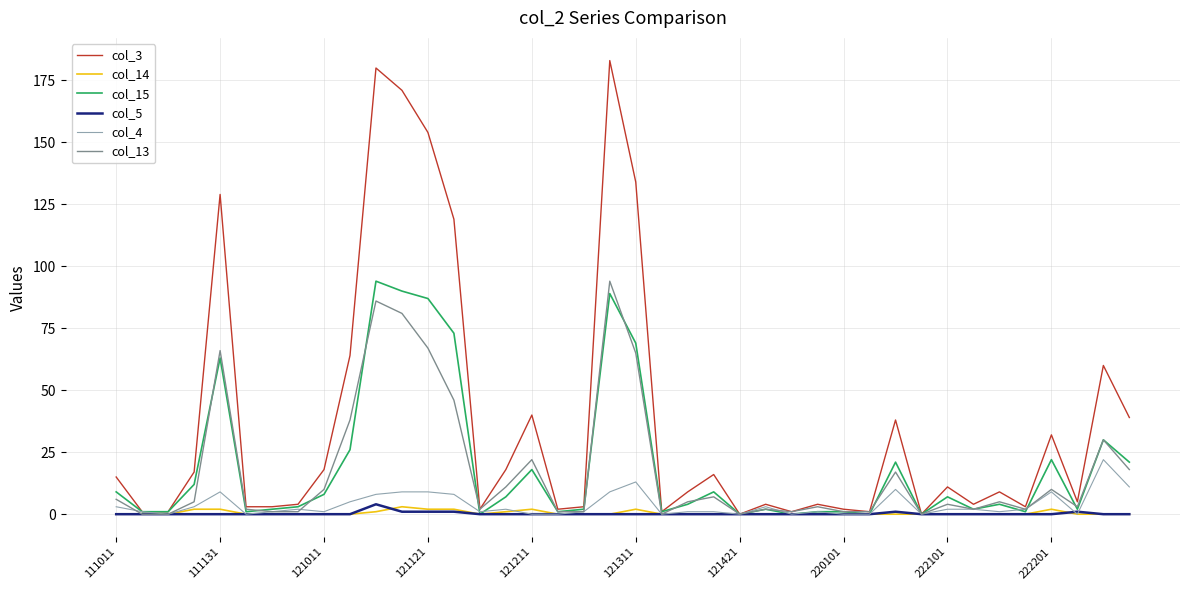

Which series has the largest range (max minus min)?

col_3